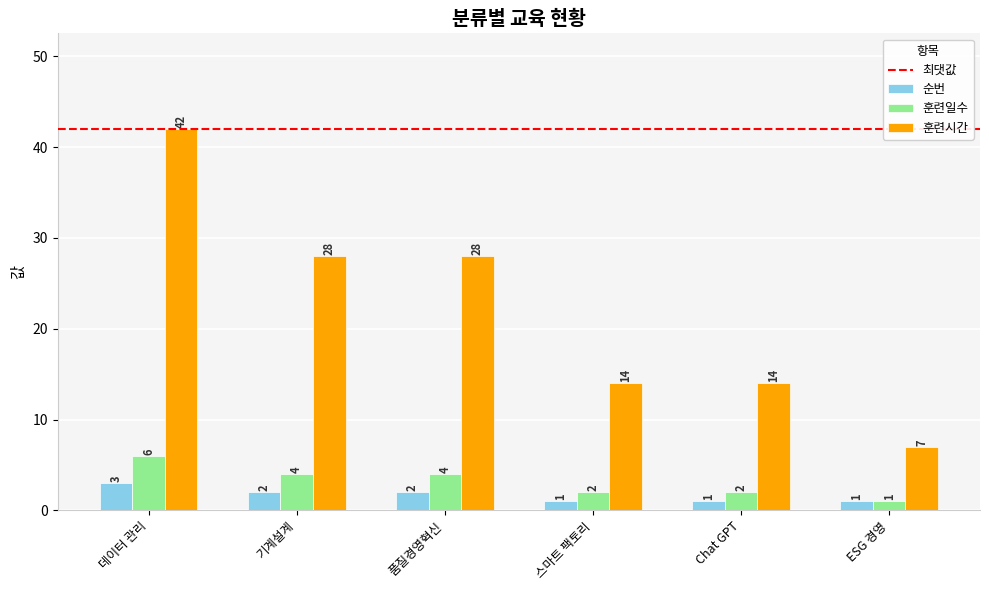

What is the sum of all 훈련일수 values?

19